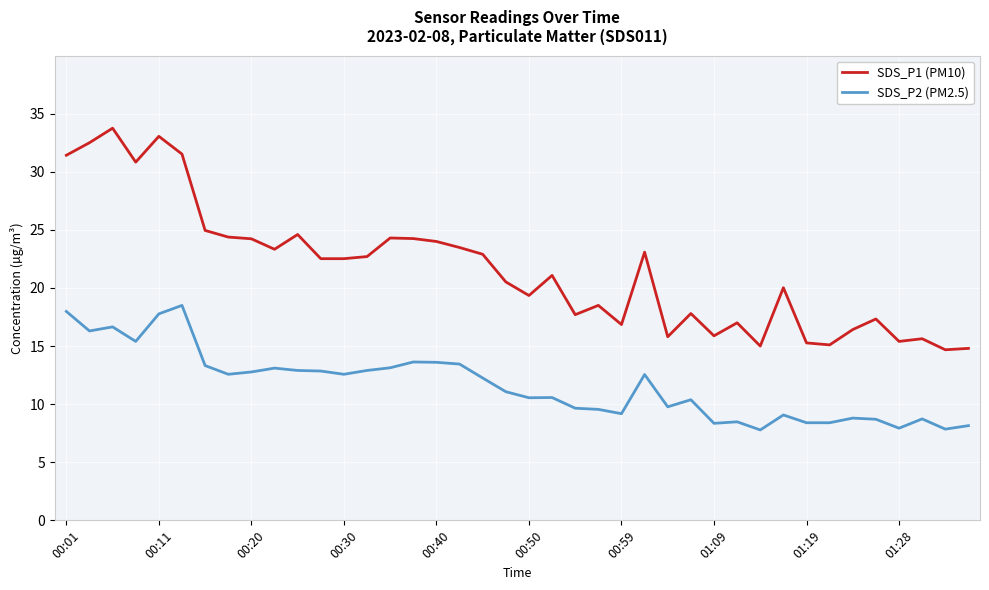

What is the greatest value displayed?

33.8